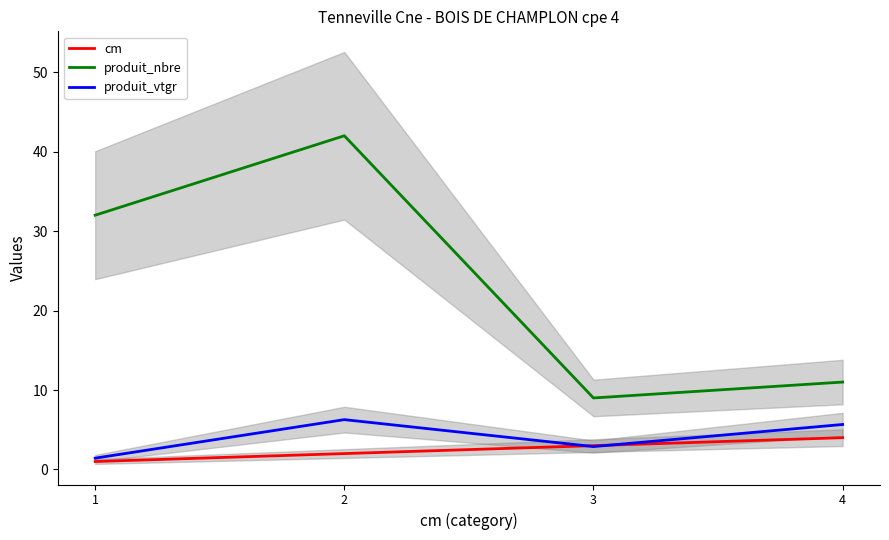

Reading left to right, extract all data points from this chart.

cm: 1=1.0	2=2.0	3=3.0	4=4.0
produit_nbre: 1=32.0	2=42.0	3=9.0	4=11.0
produit_vtgr: 1=1.4	2=6.3	3=2.9	4=5.7